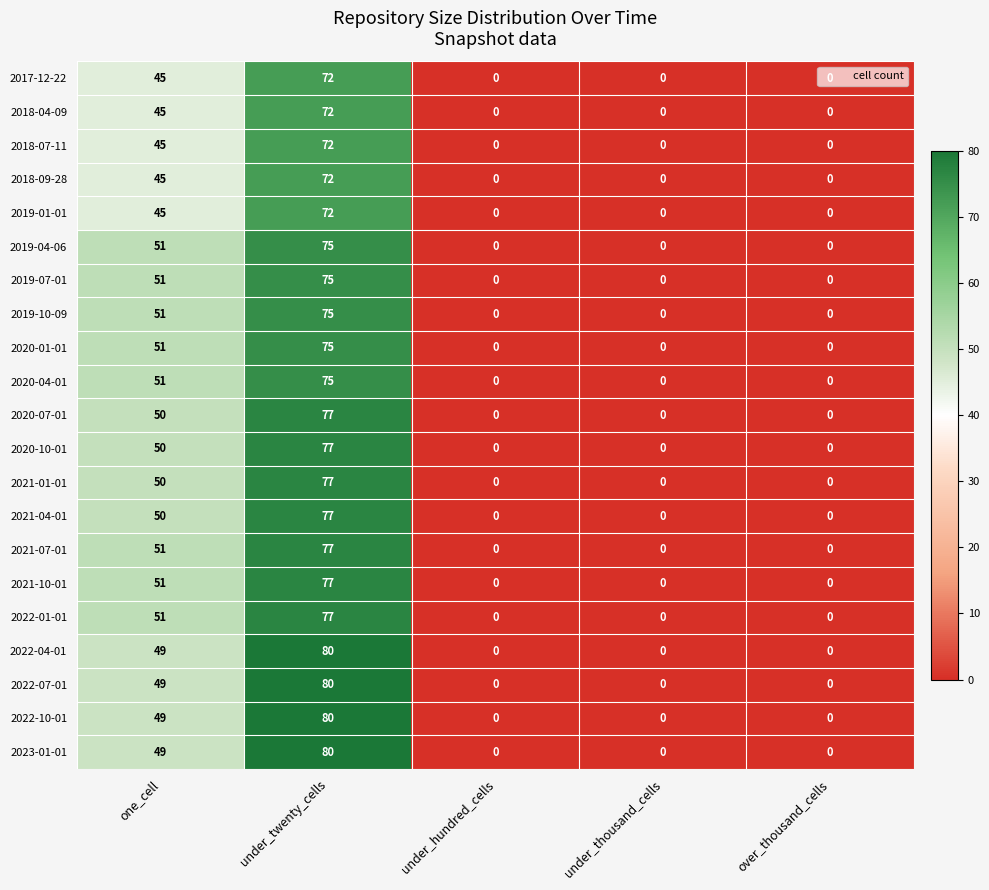

The value of 2018-09-28 at under_thousand_cells is 33. True or false?

False